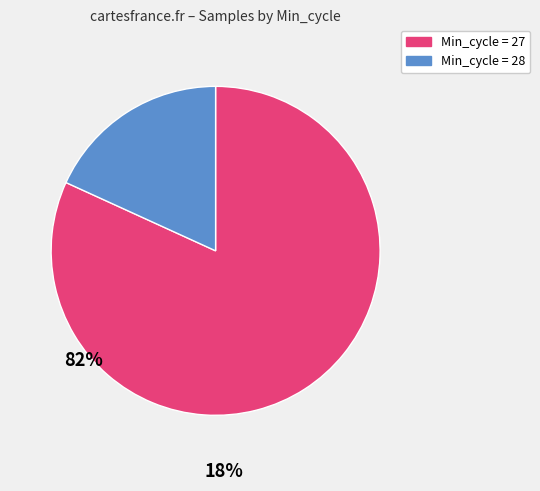

Is there a majority slice in this chart?

Yes